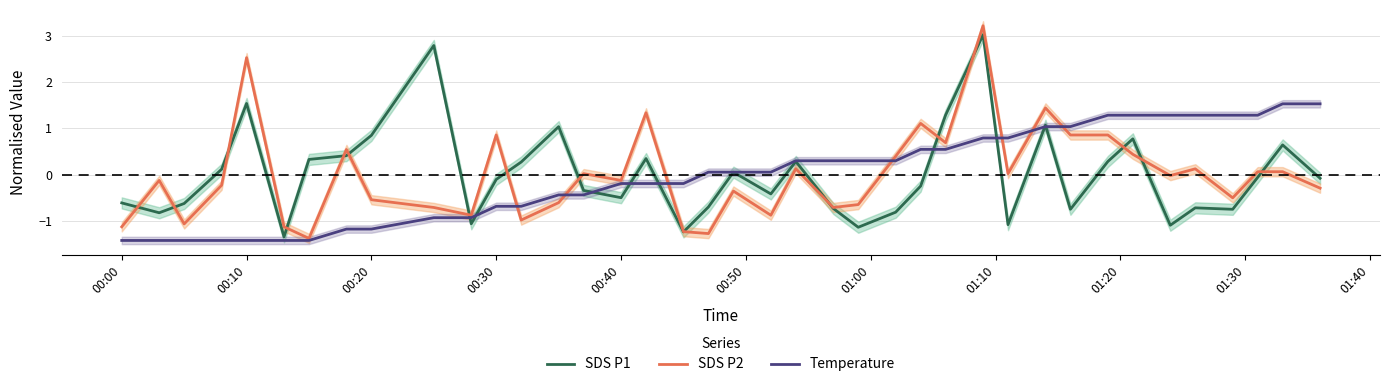

True or false: Temperature has a value of -1.4 at 00:10.

True